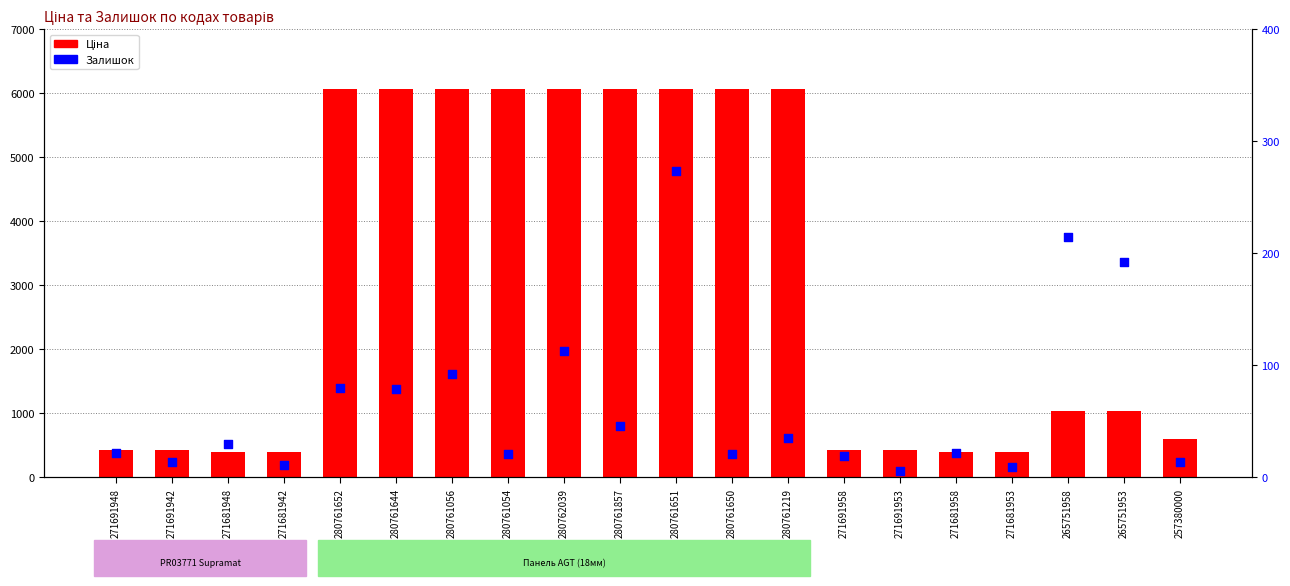

Which series reaches the minimum Y coordinate?

Залишок